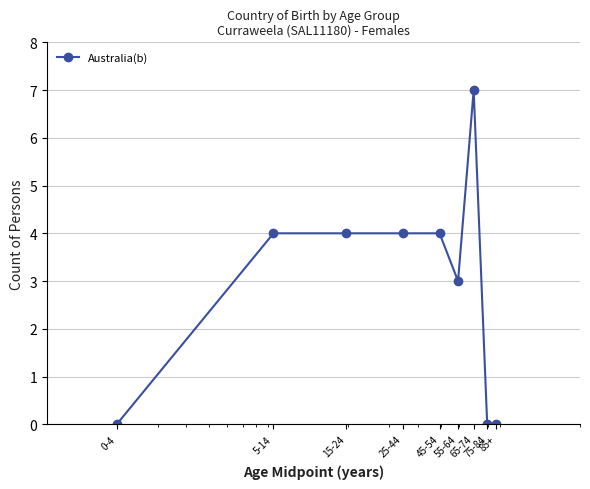

What is the difference between the maximum and minimum values?

7